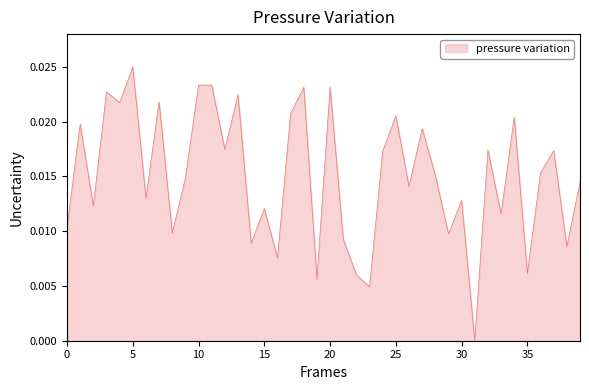

Which category has the highest value across all series?

5